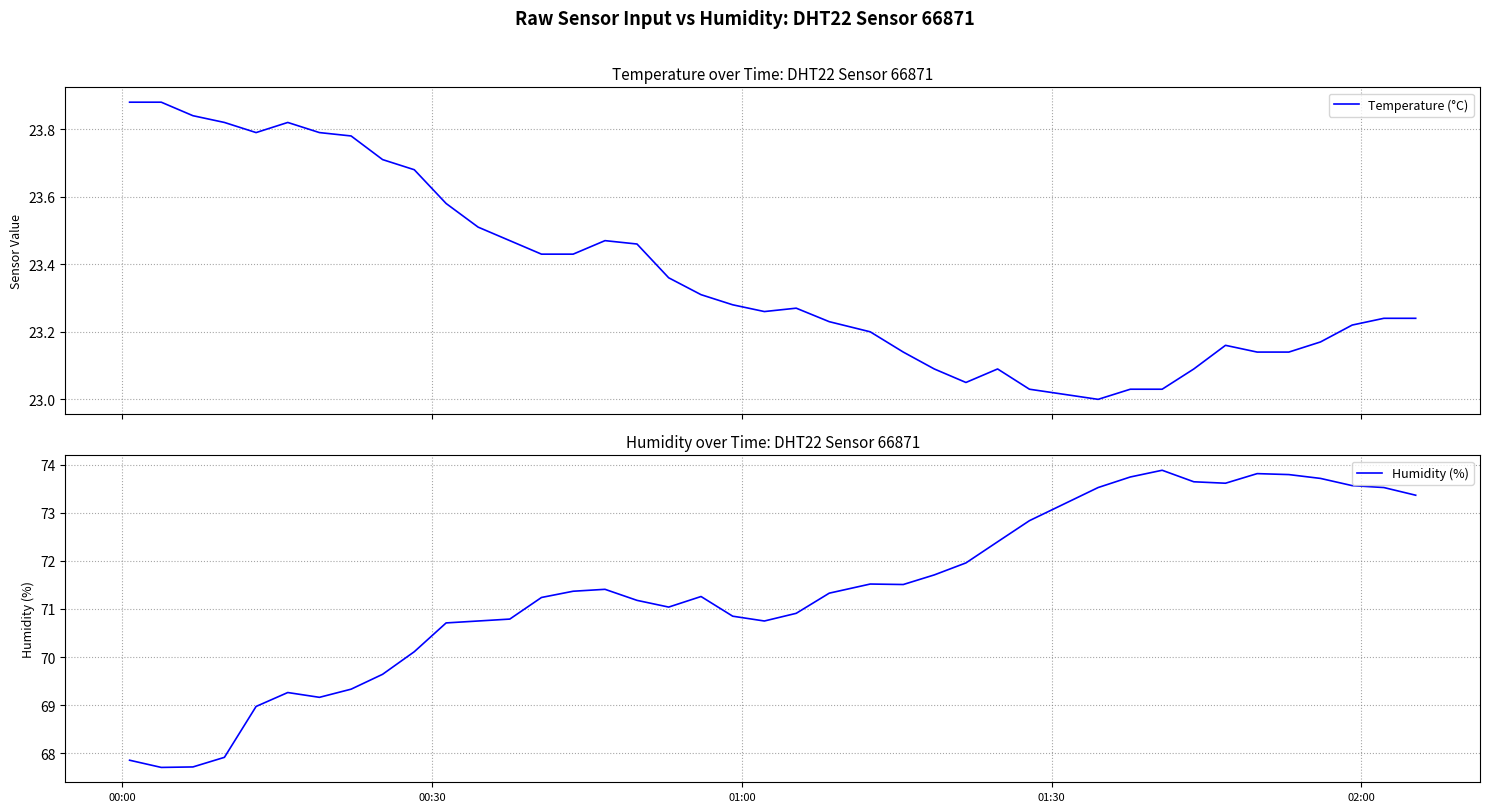

What is the difference between the maximum and minimum values in the Humidity (%) series?

6.2